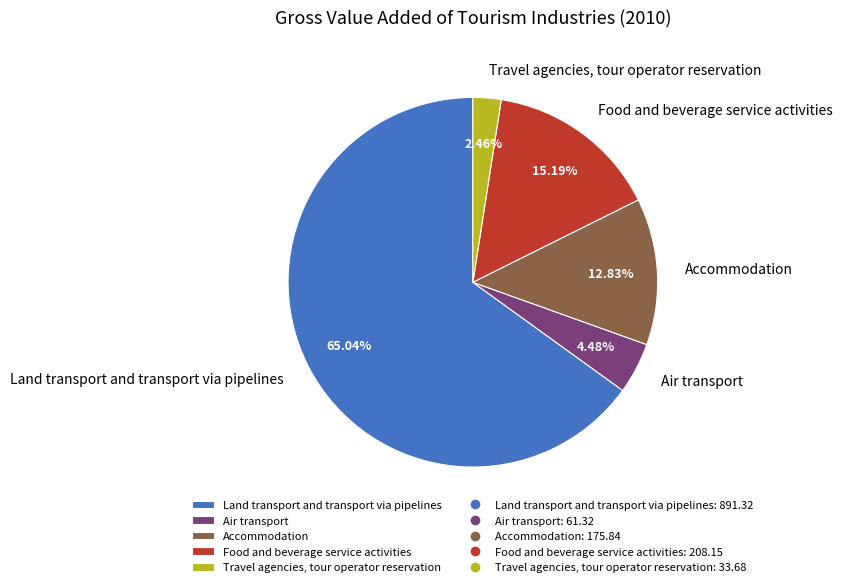

Between Accommodation and Travel agencies, tour operator reservation, which is larger?

Accommodation